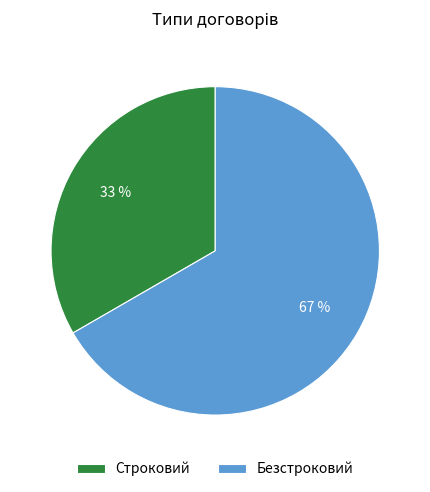

What is the majority slice?

Безстроковий